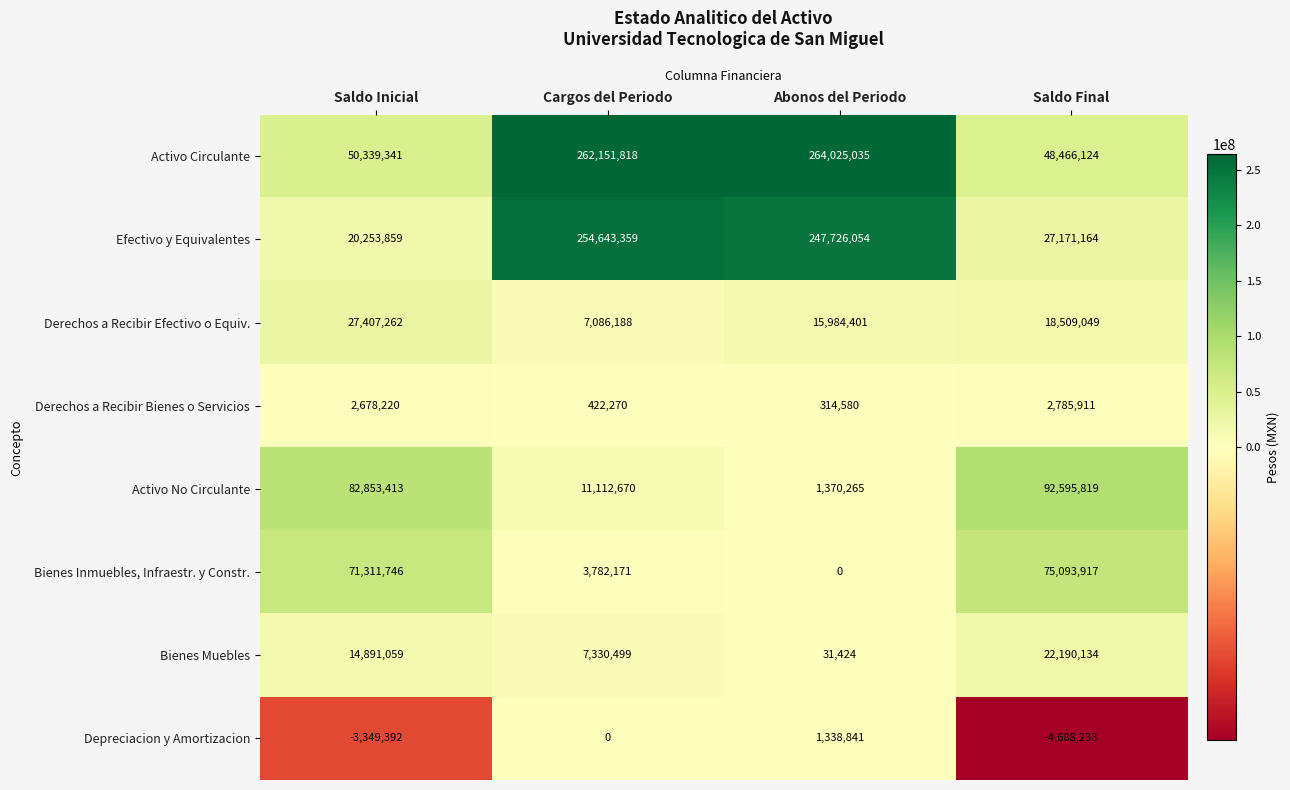

How many data points in Bienes Inmuebles, Infraestr. y Constr. are less than 71311746?

2